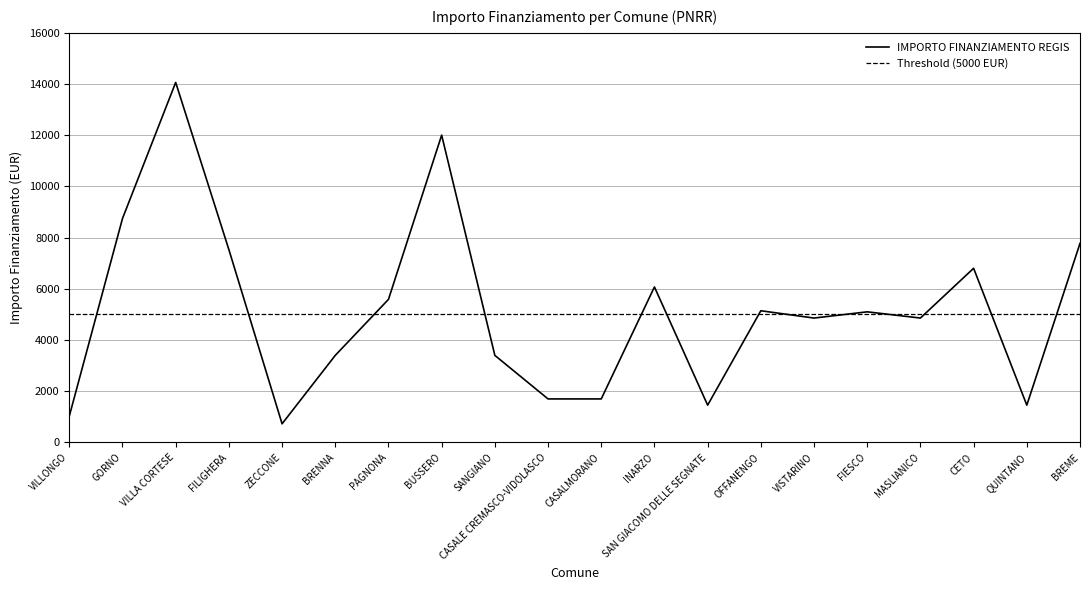

Is it true that the value at BRENNA is 3402?

True